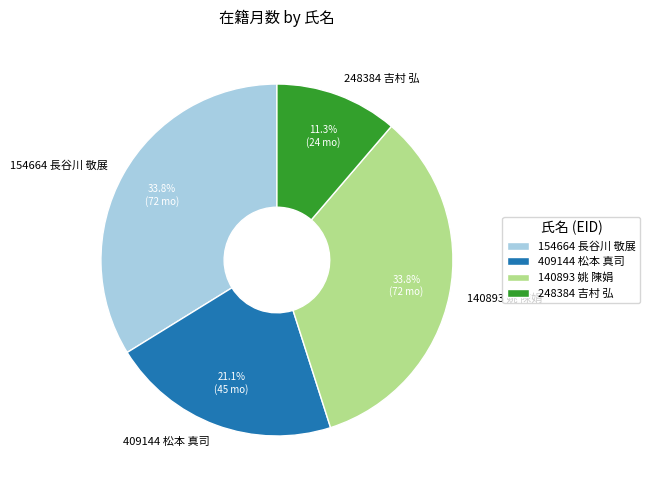

How many slices are in this pie chart?

4